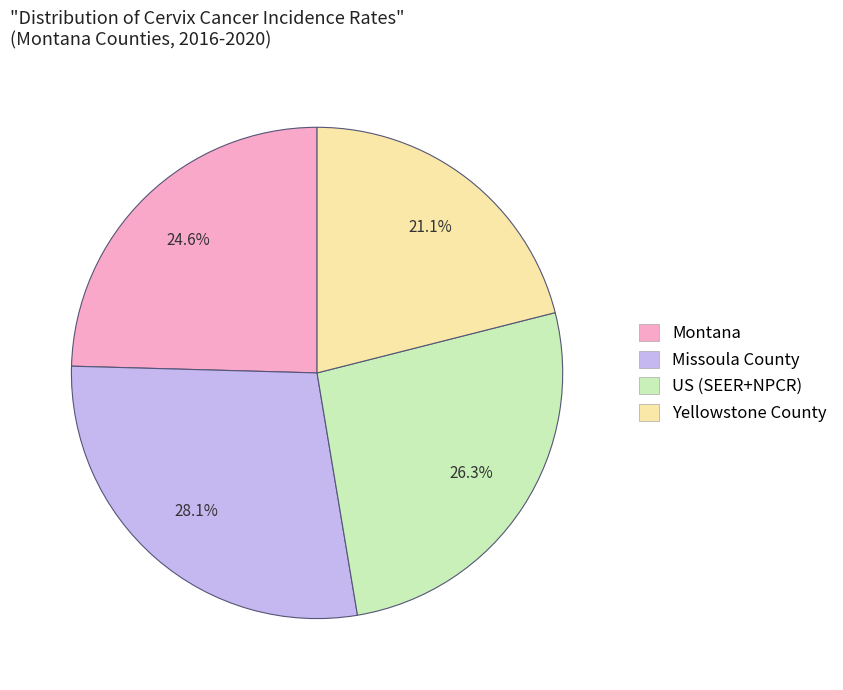

To the nearest percent, what is the average slice percentage?

25%